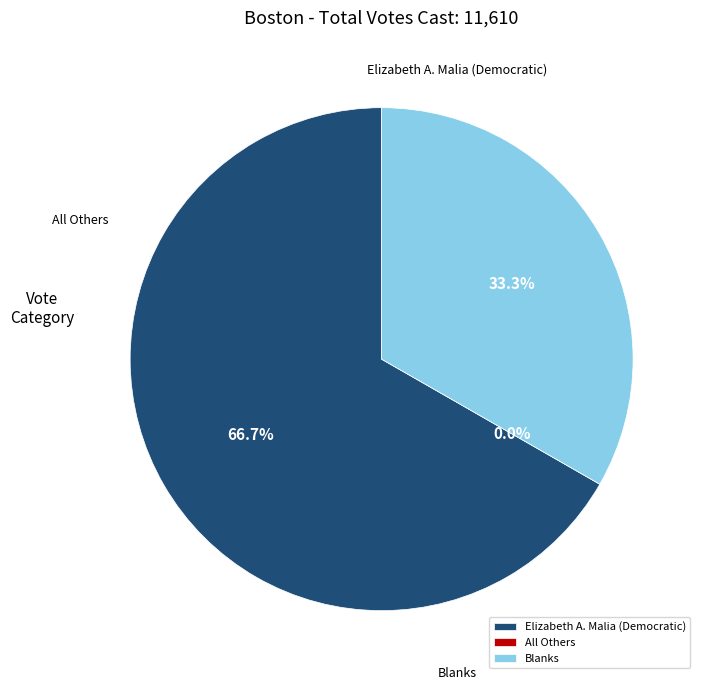

To the nearest percent, what percentage of the pie is Blanks?

33%